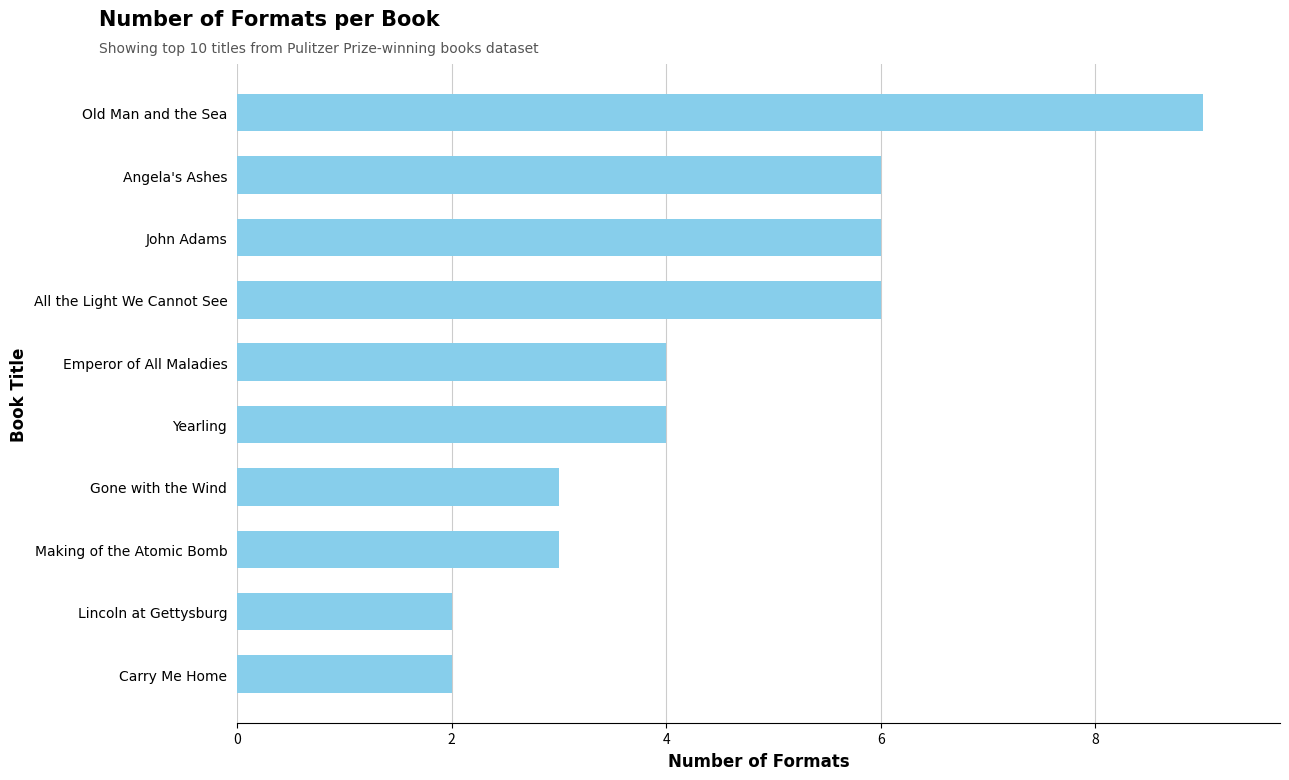

What is the change in value from Emperor of All Maladies to All the Light We Cannot See?

+2